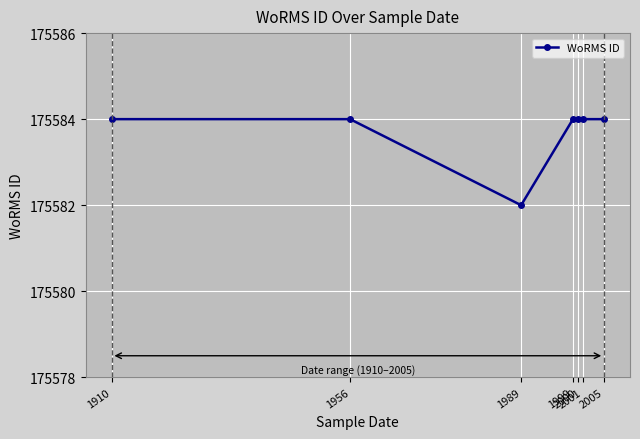

Count the values in the range 175584 to 175585.

6